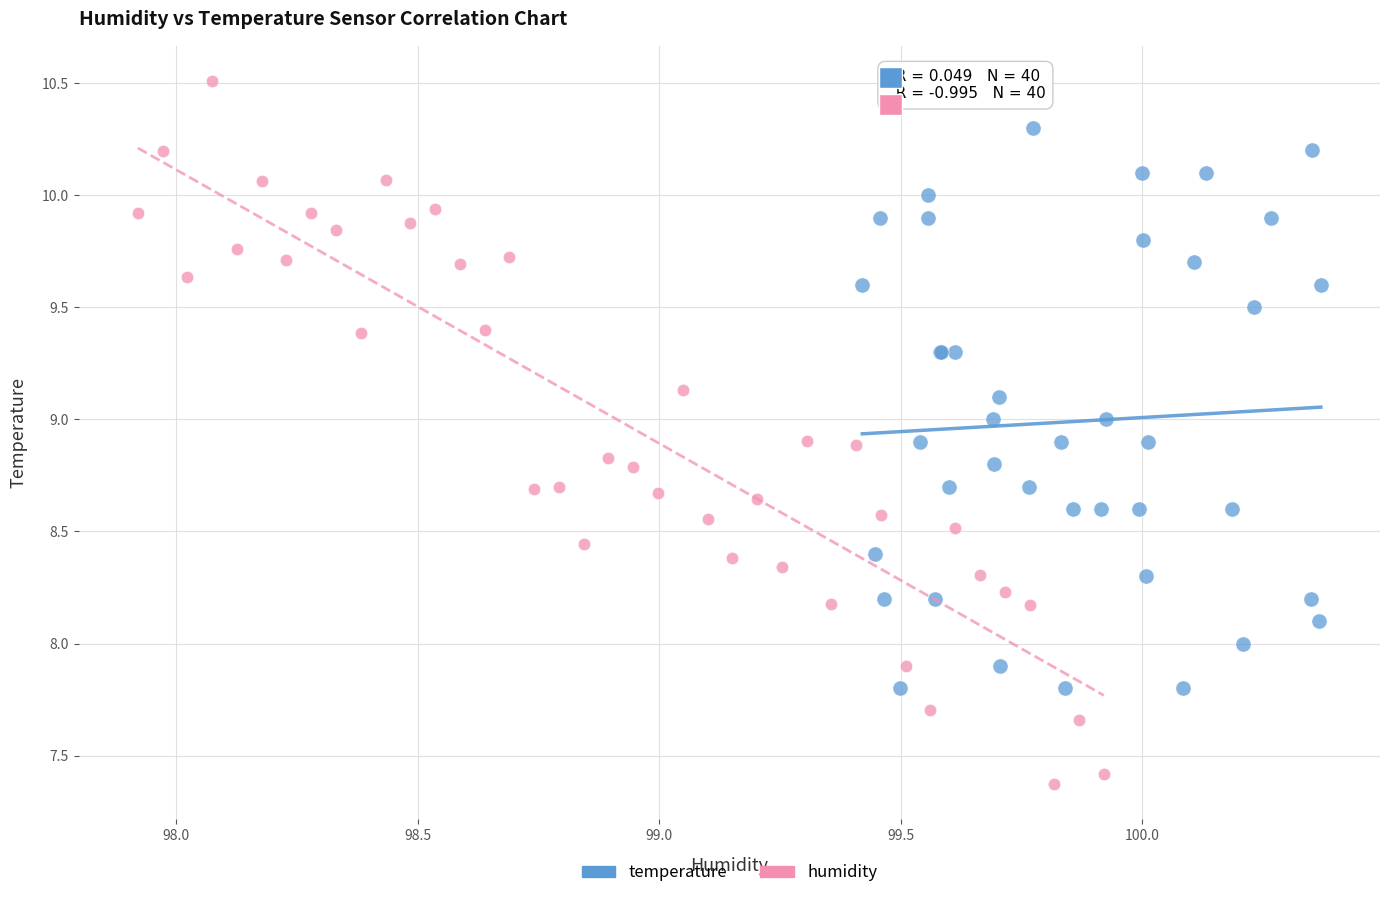

Which series reaches the minimum Y coordinate?

humidity